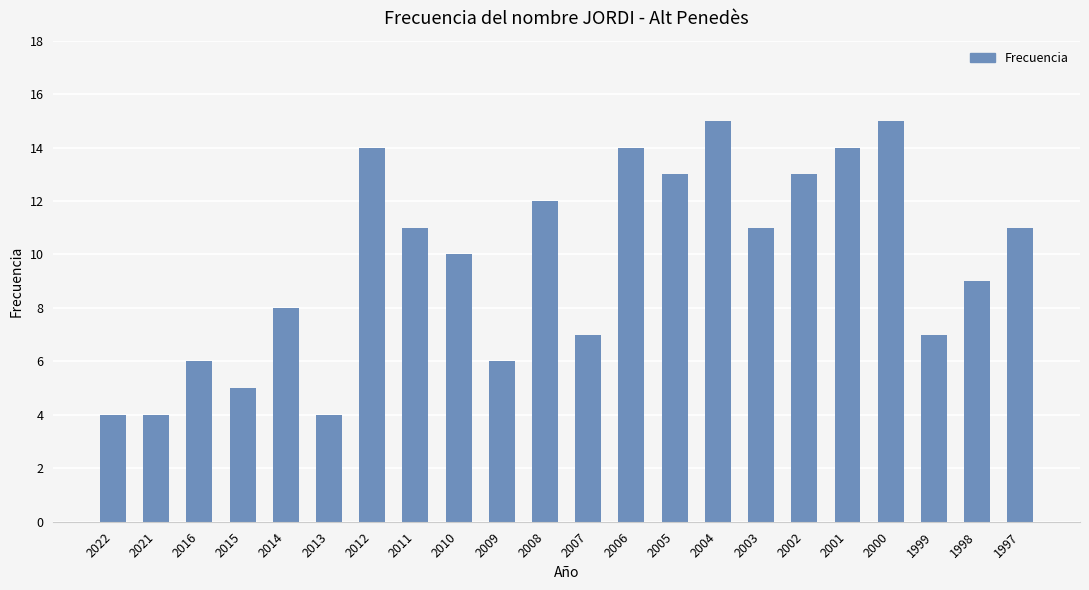

True or false: the data shows 5 at 2015.

True